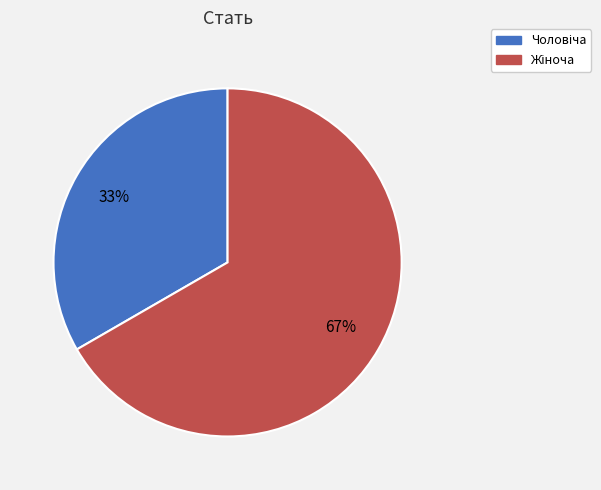

To the nearest percent, what is the average slice percentage?

50%